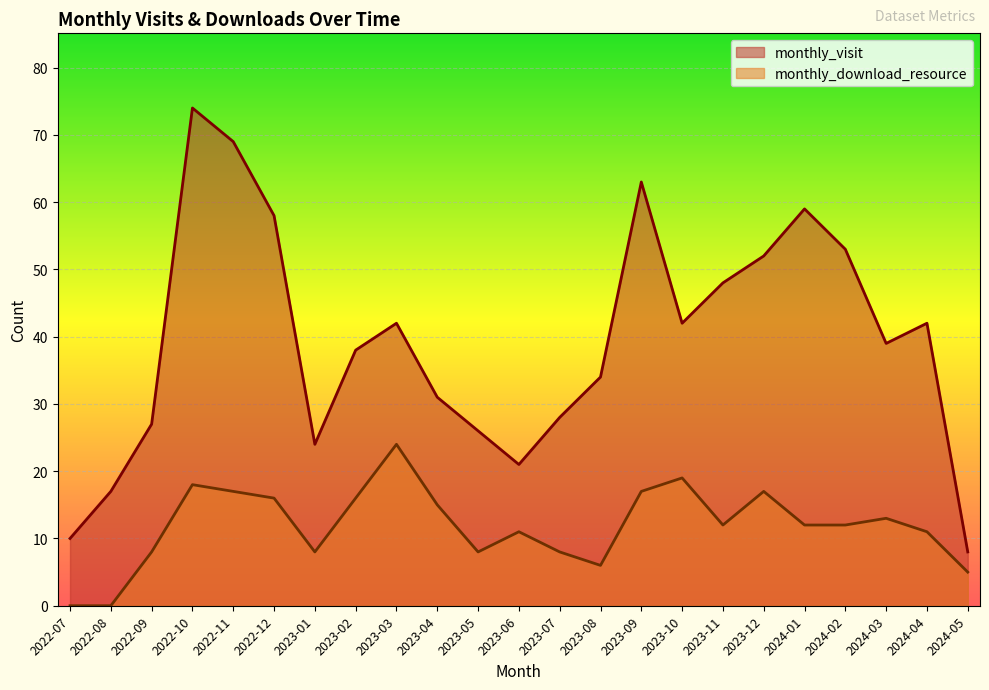

Reading left to right, extract all data points from this chart.

monthly_visit: 10	17	27	74	69	58	24	38	42	31	26	21	28	34	63	42	48	52	59	53	39	42	8
monthly_download_resource: 0	0	8	18	17	16	8	16	24	15	8	11	8	6	17	19	12	17	12	12	13	11	5